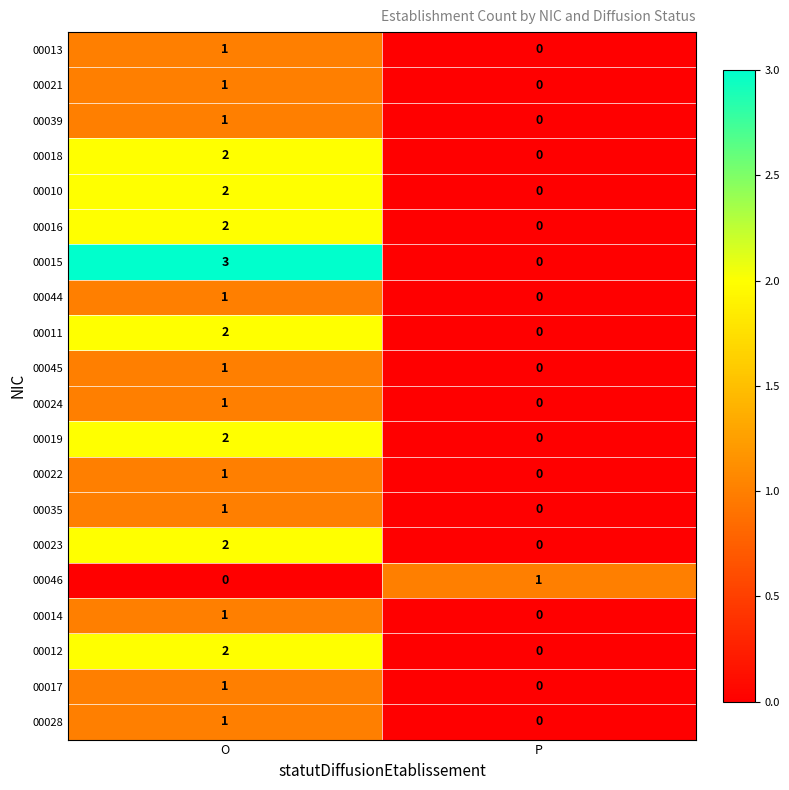

Is it true that 00012 equals 2 at O?

True